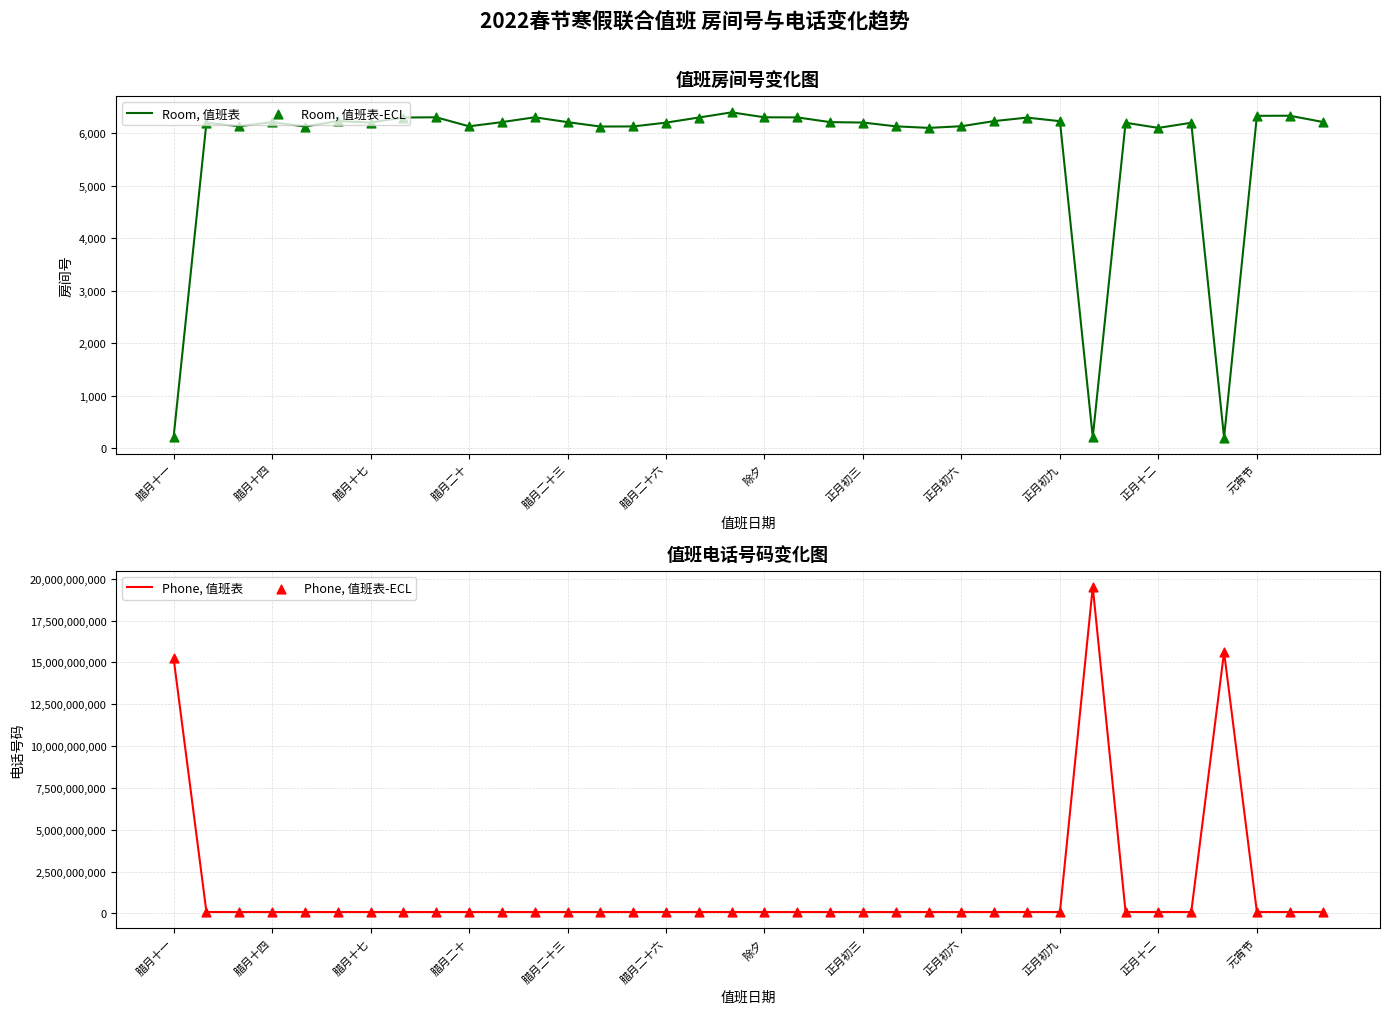

At which category is the sum across all series the highest?

28